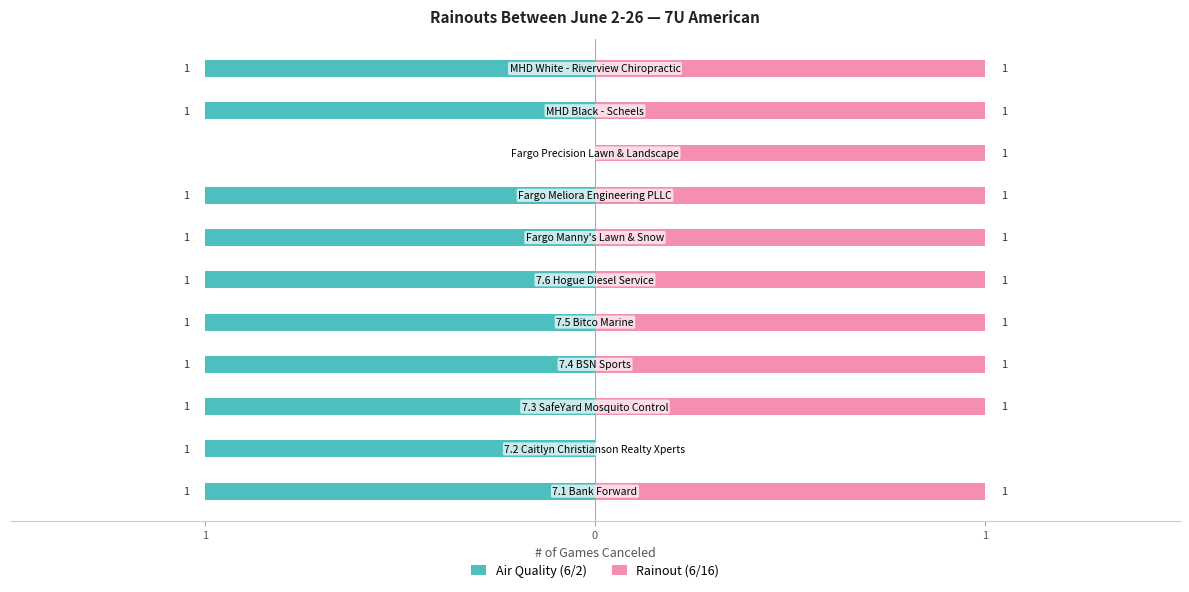

How many bars are there in each group?

2